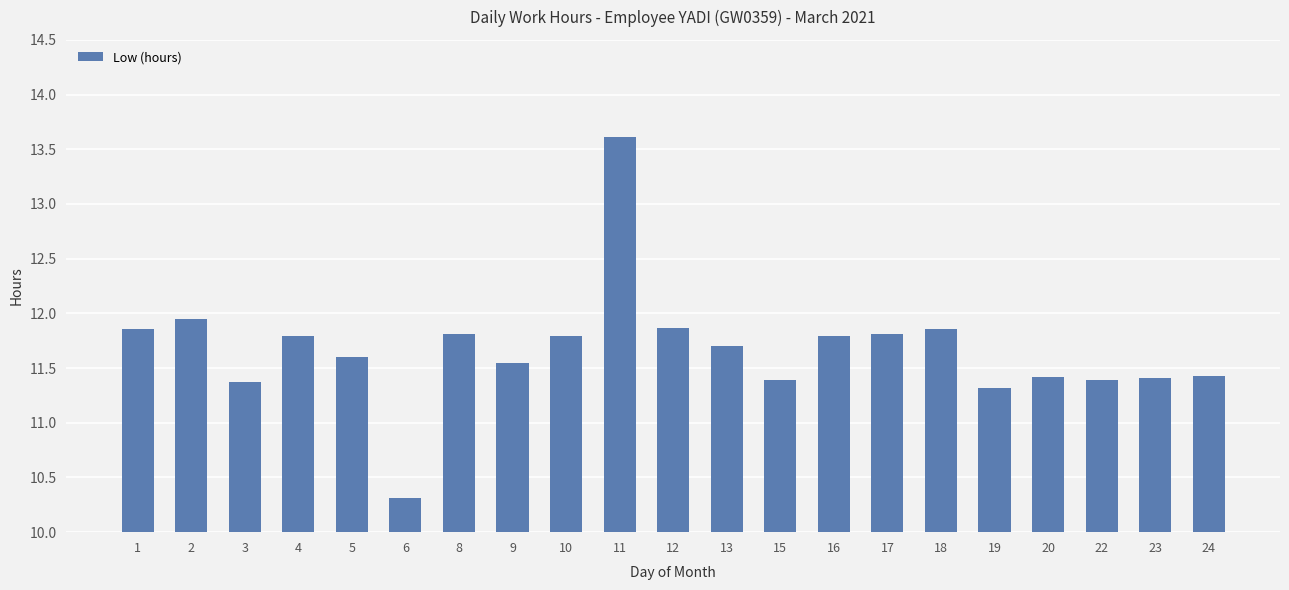

What is the value of the 17th bar from the left?

11.3